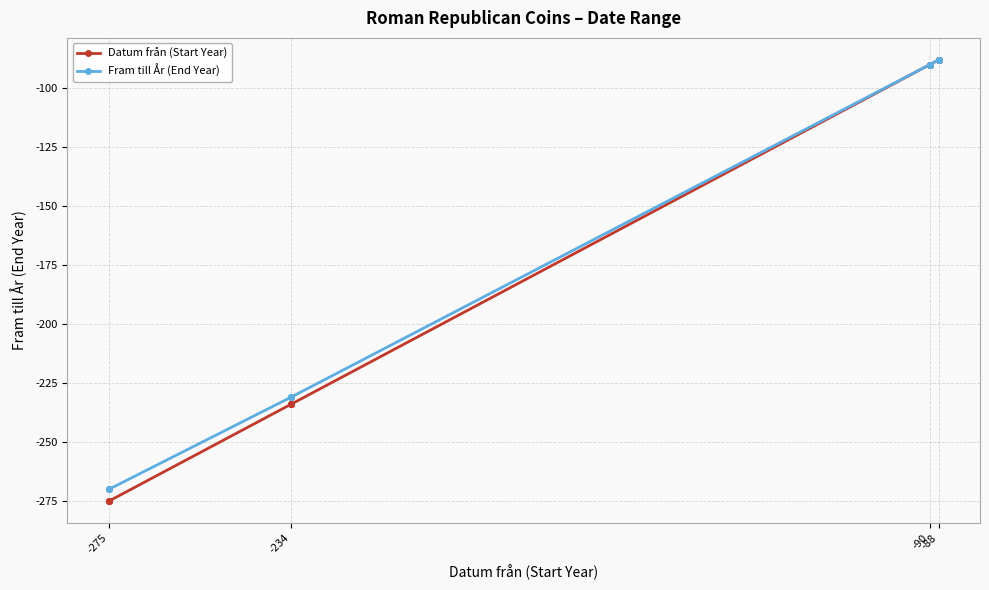

Which series has the widest spread of values?

Datum från (Start Year)